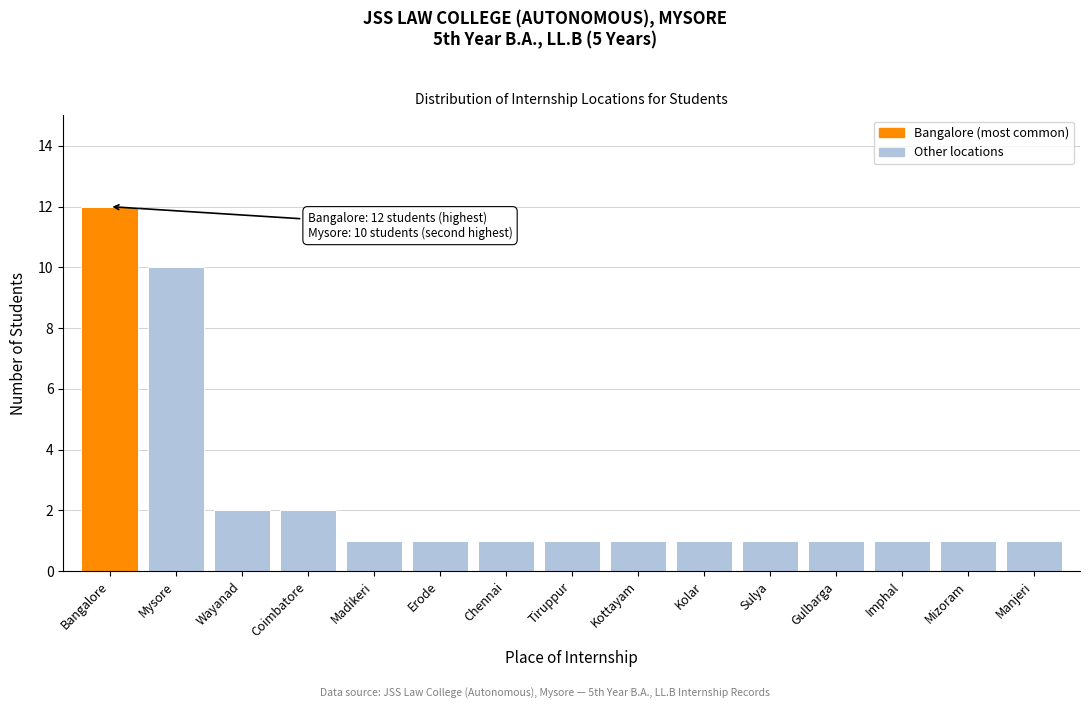

Reading left to right, what are all the values shown in this chart?

12	10	2	2	1	1	1	1	1	1	1	1	1	1	1